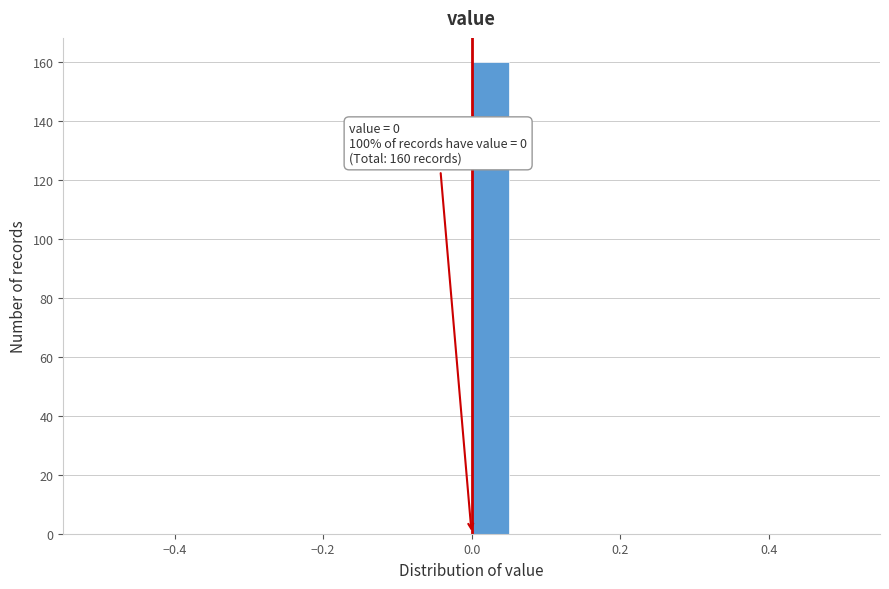

Around what value on the x-axis is the tallest bar? Give the approximate position of its centre, as read against the axis.

0.02